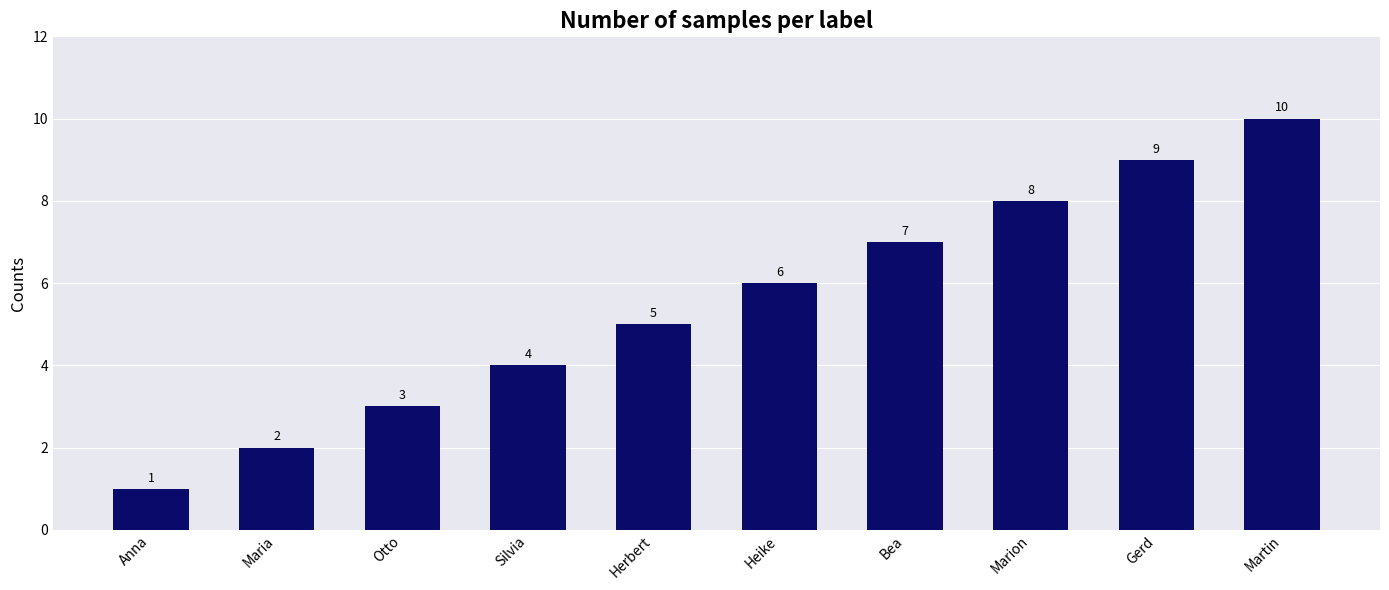

Rank the categories by value from highest to lowest.

Martin, Gerd, Marion, Bea, Heike, Herbert, Silvia, Otto, Maria, Anna